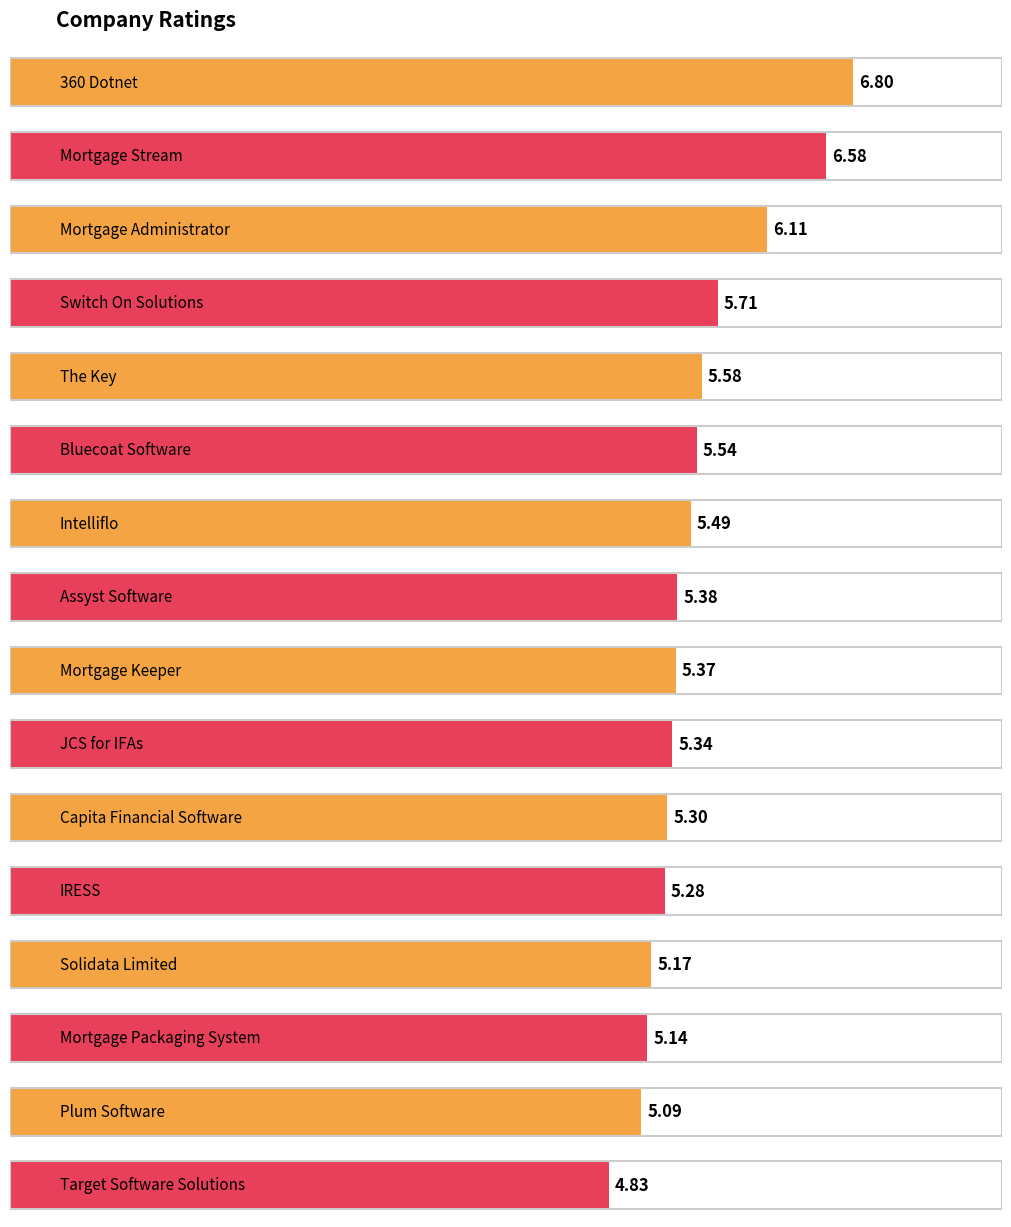

What is the average value?

5.5